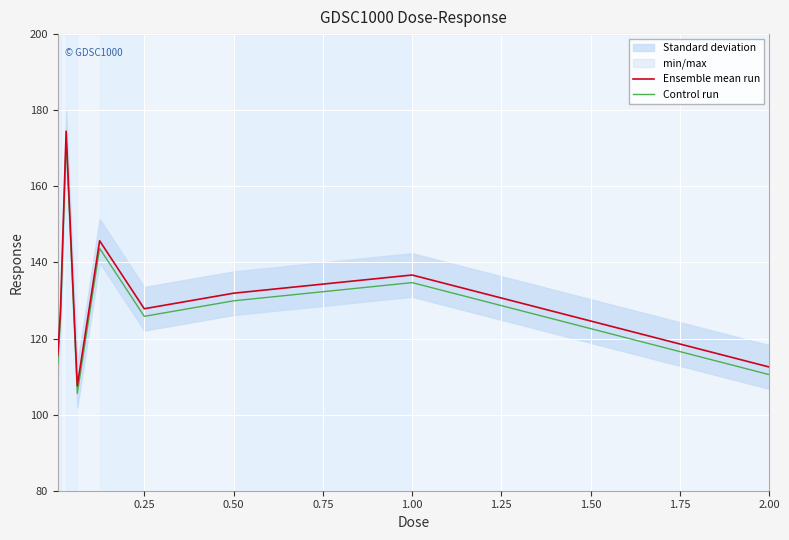

How many lines are shown in the chart?

2